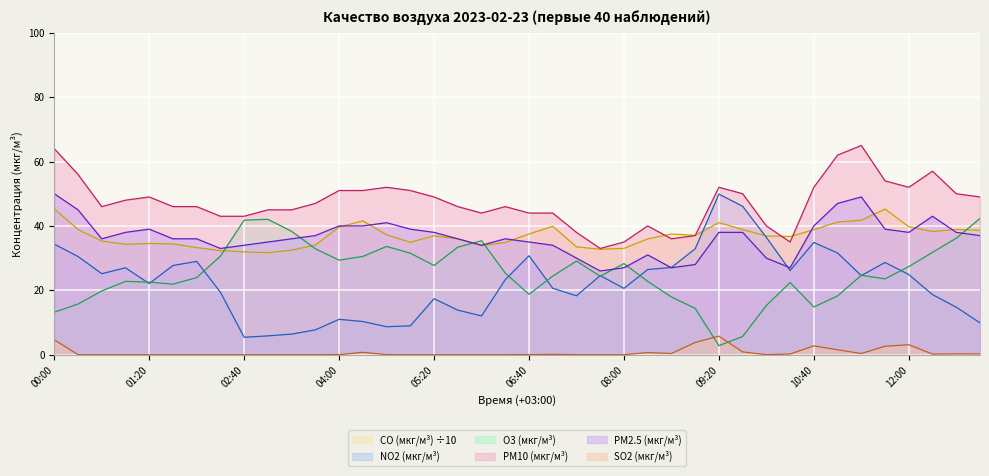

What is the sum of the NO2 (мкг/м³) values at 12:00 and 00:40?

50.1